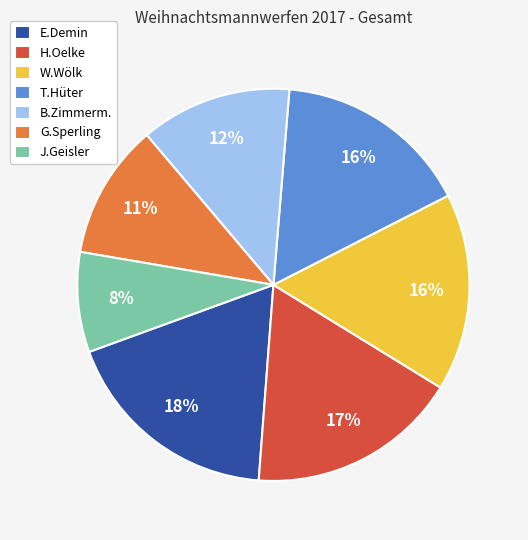

Between B.Zimmerm. and G.Sperling, which is larger?

B.Zimmerm.